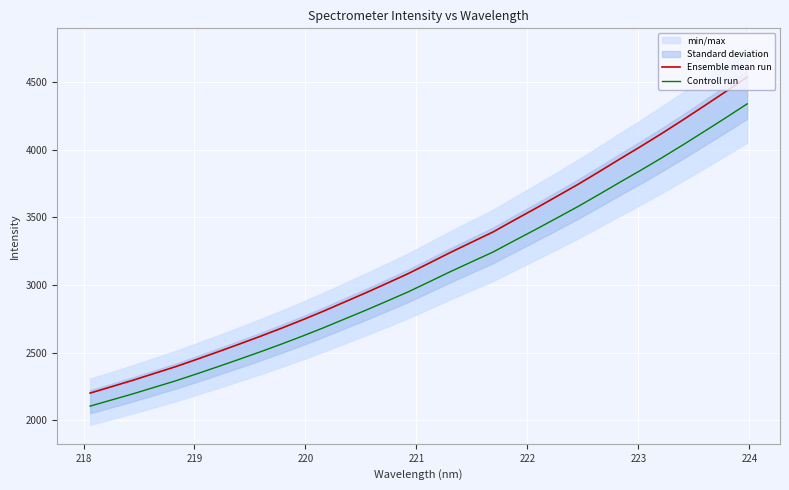

At how many categories does at least one series exceed 4436?

1